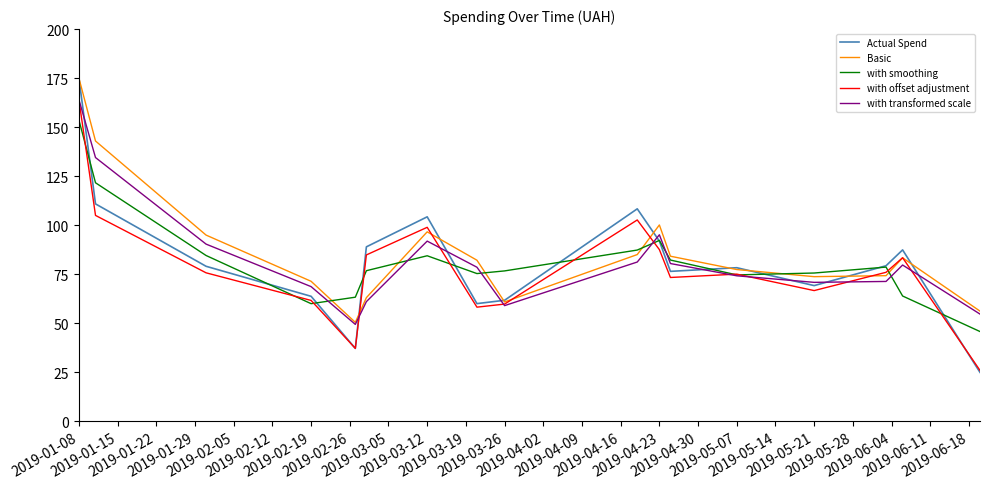

True or false: with transformed scale has more than 2 interior local peaks.

True